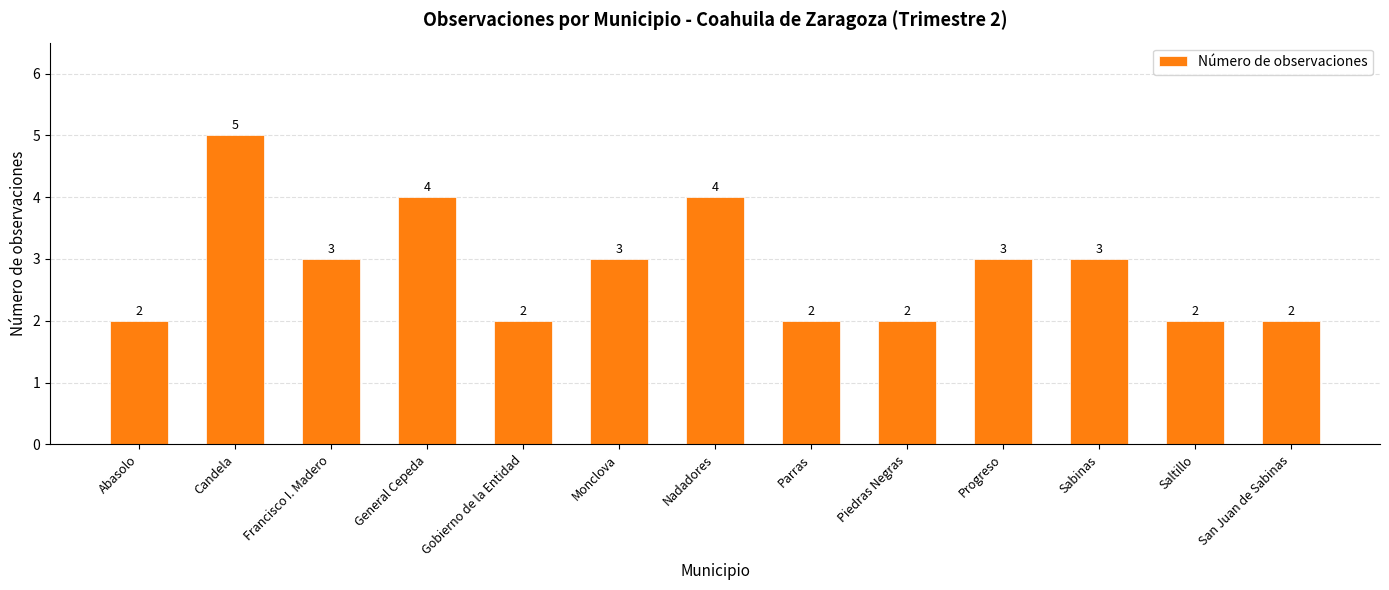

How many bars are there in total?

13